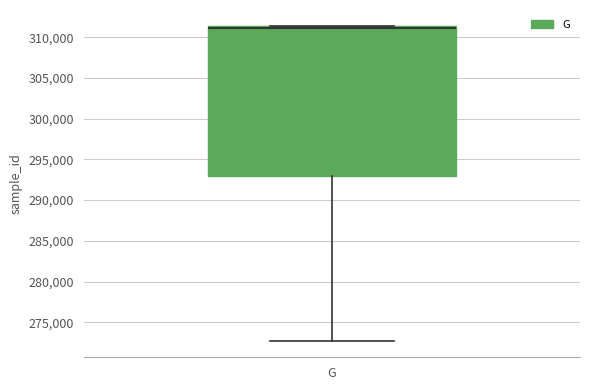

Where does the lower whisker of the box for G end on the y-axis? The values are not printed on the chart, so give them approximately, as read against the axis.

272500